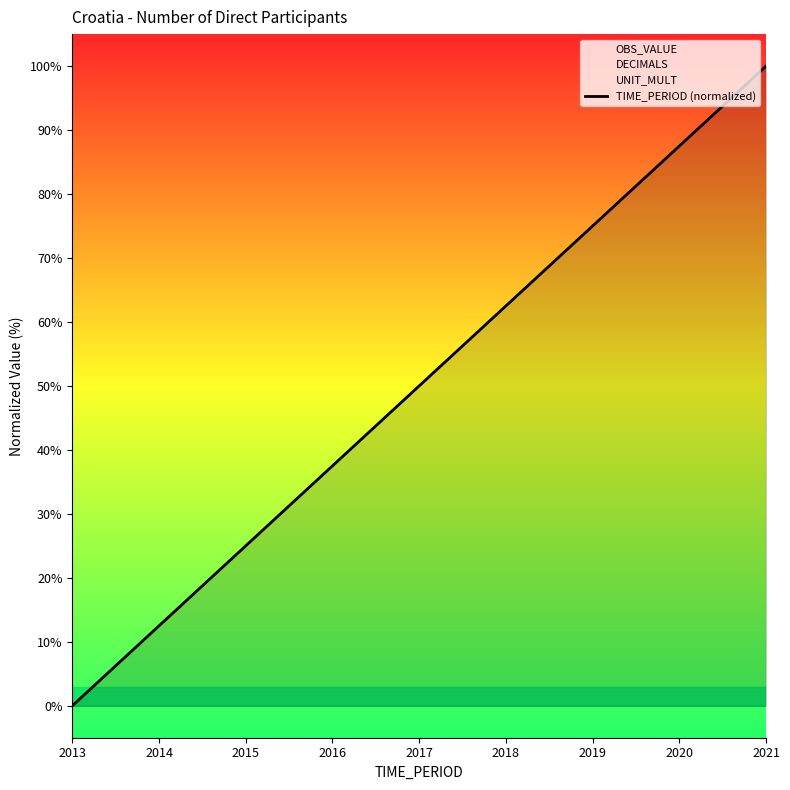

True or false: there are more than 0 points higher than both neighbors.

False